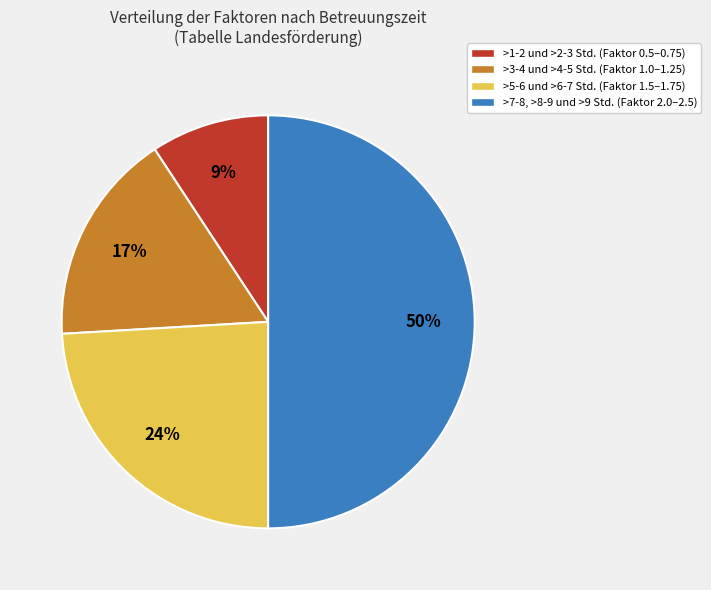

To the nearest percent, what is the average slice percentage?

25%